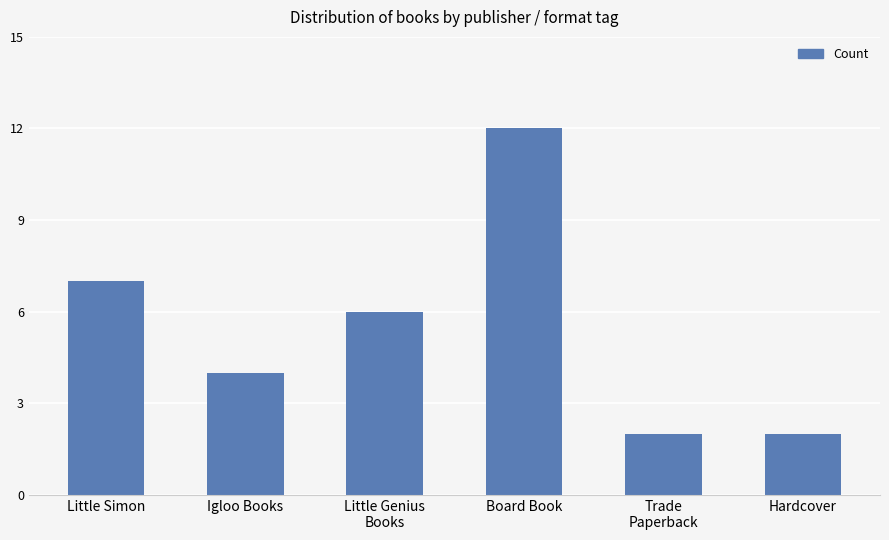

Where does the data first go above 6?

Little Simon